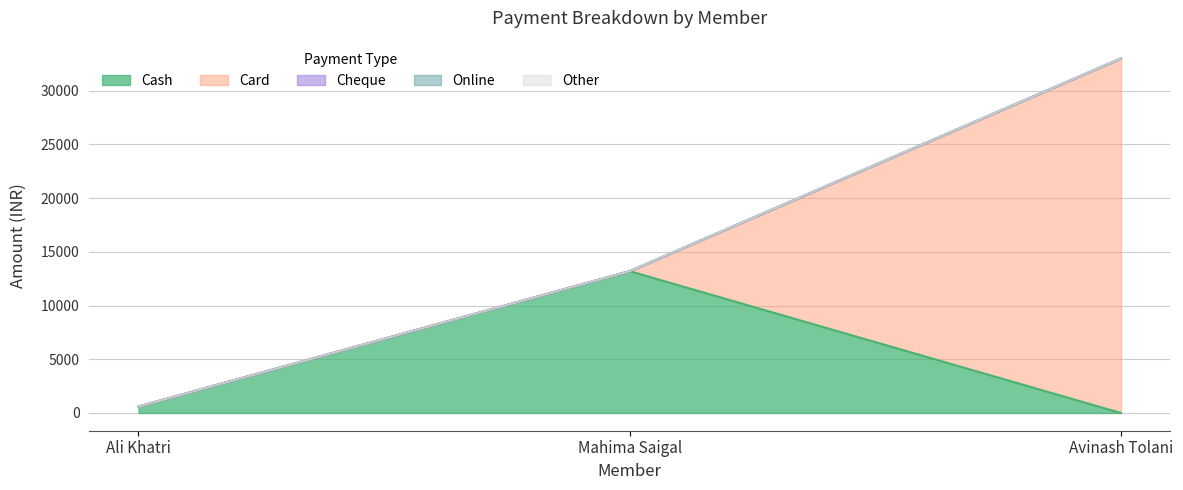

What are all the series names shown in the legend?

Cash, Card, Cheque, Online, Other